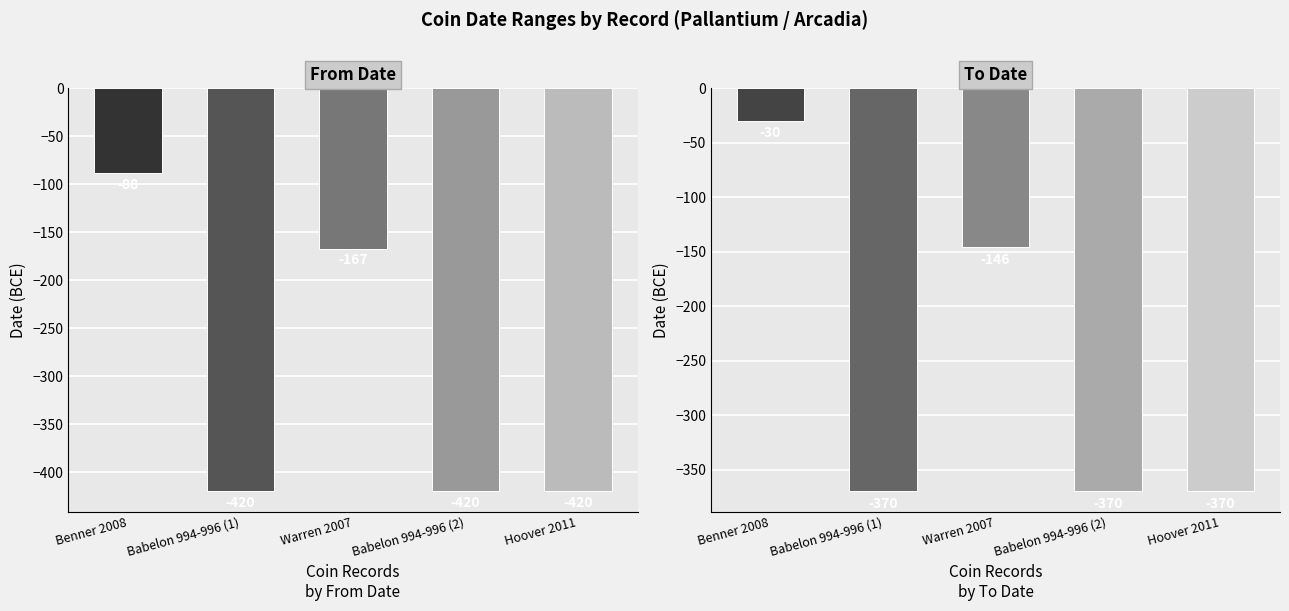

Reading left to right, what are all the values shown in this chart?

From Date: Benner 2008=-88	Babelon 994-996 (1)=-420	Warren 2007=-167	Babelon 994-996 (2)=-420	Hoover 2011=-420
To Date: Benner 2008=-30	Babelon 994-996 (1)=-370	Warren 2007=-146	Babelon 994-996 (2)=-370	Hoover 2011=-370